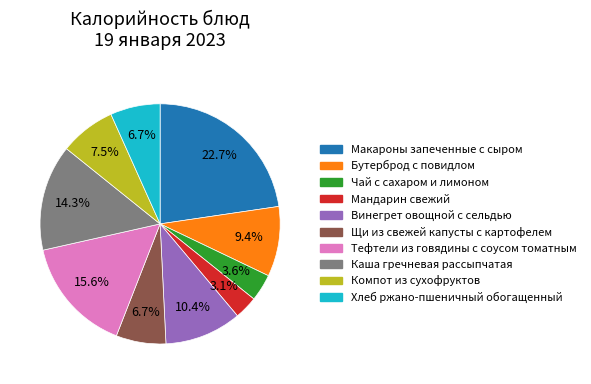

How much of the chart is everything except Чай с сахаром и лимоном?

96.4%